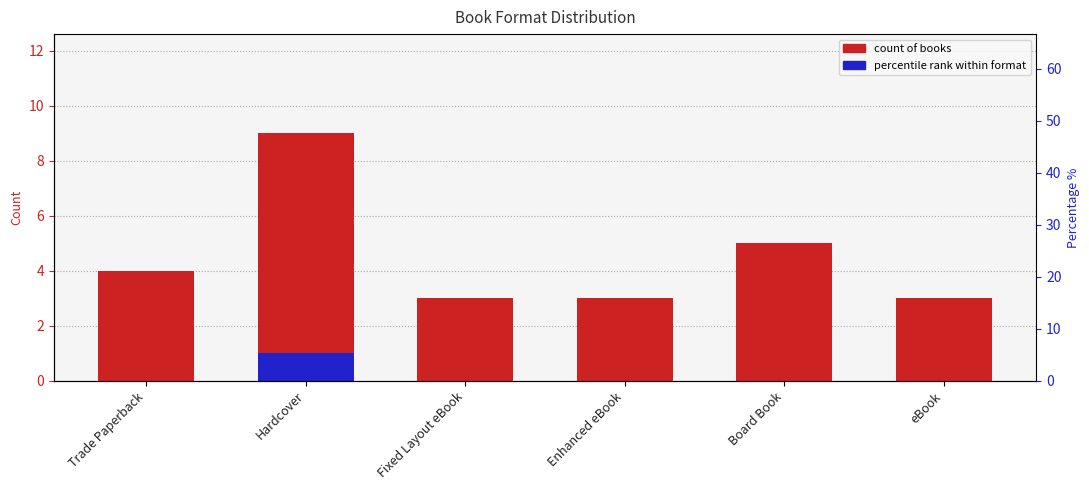

What position from the right is Trade Paperback?

6